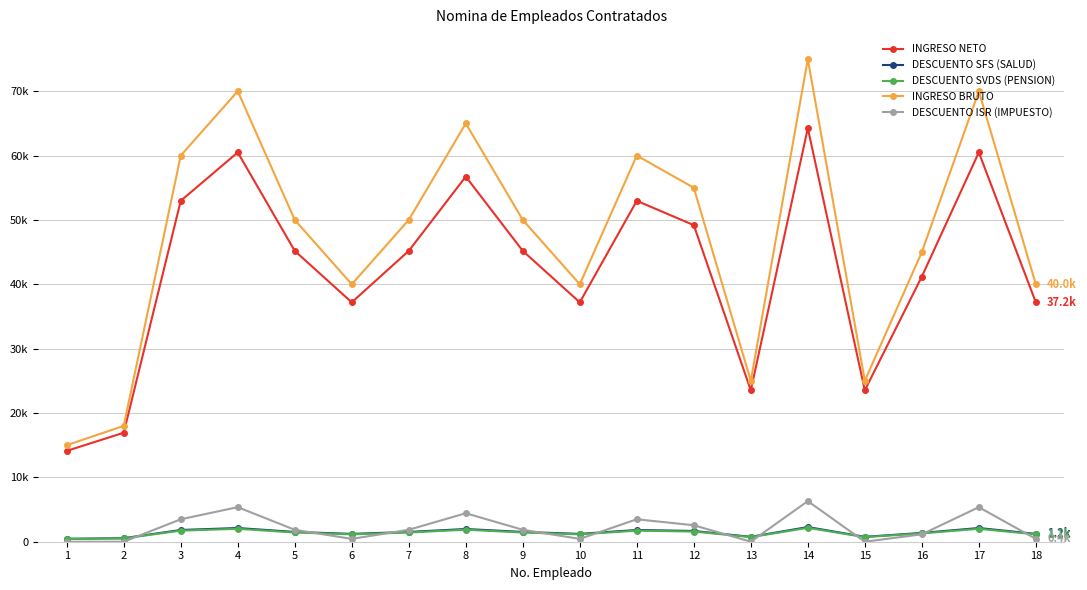

Which series has the largest total across all categories?

INGRESO BRUTO